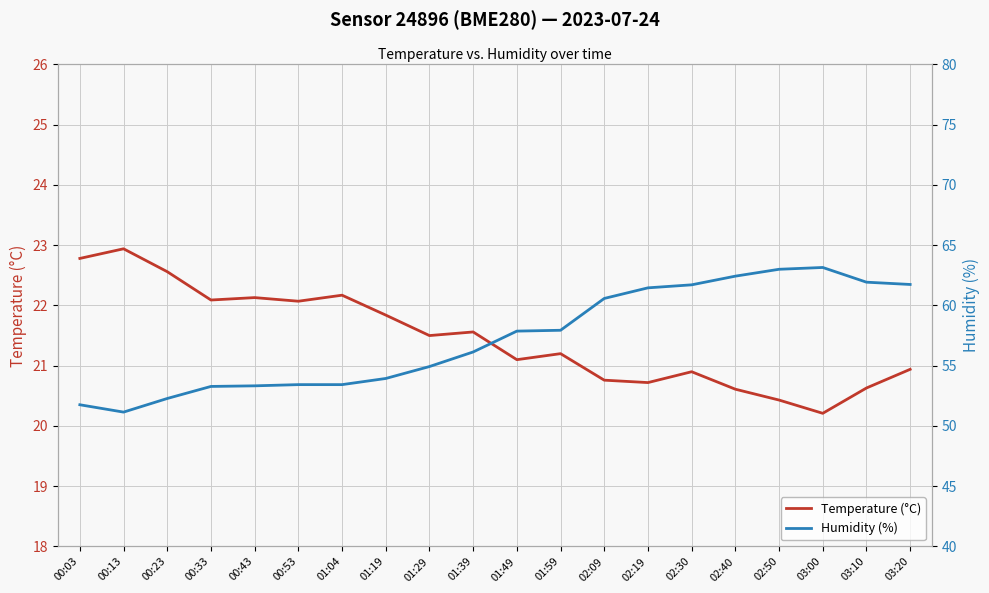

Is this an area chart (filled region under the line)?

No